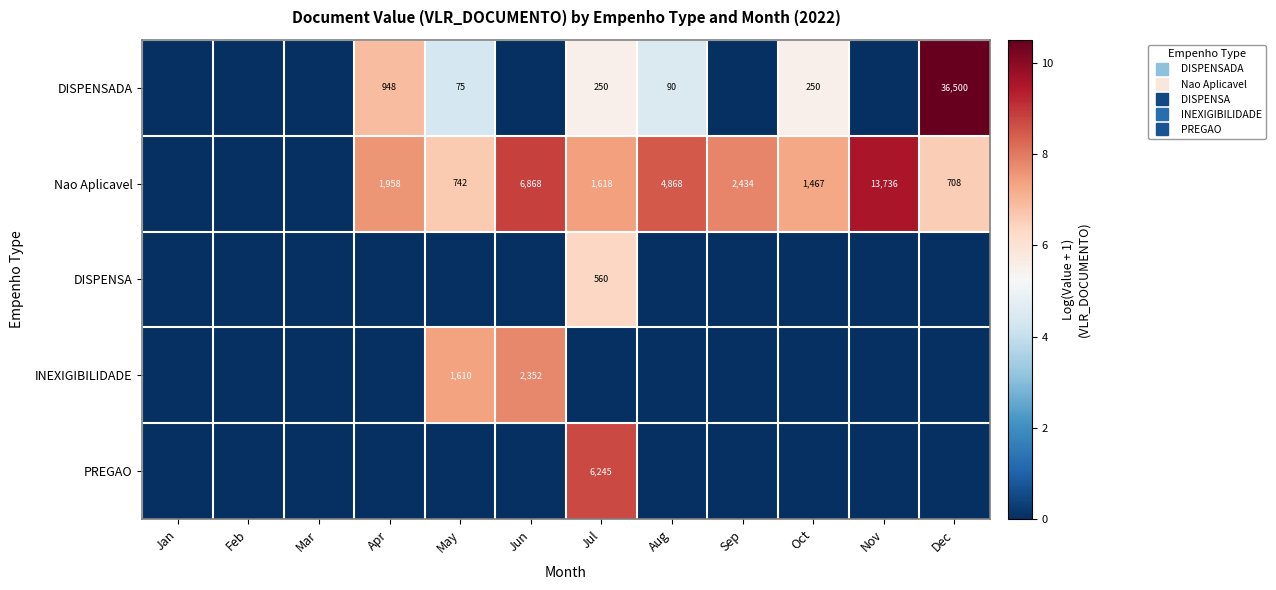

At which category is the sum across all series the highest?

Jul